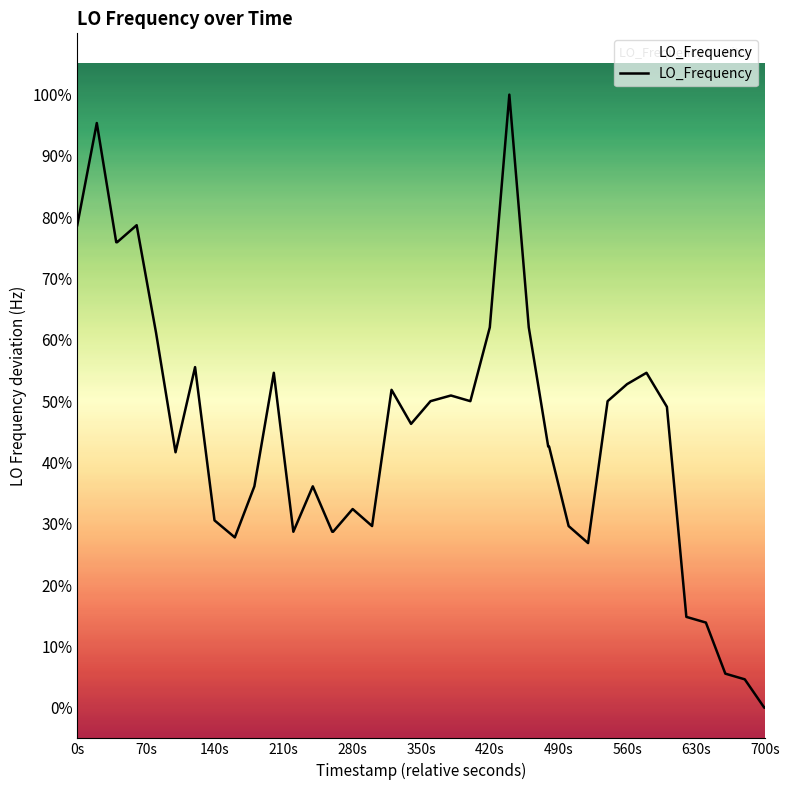

Does the chart have visible grid lines?

No